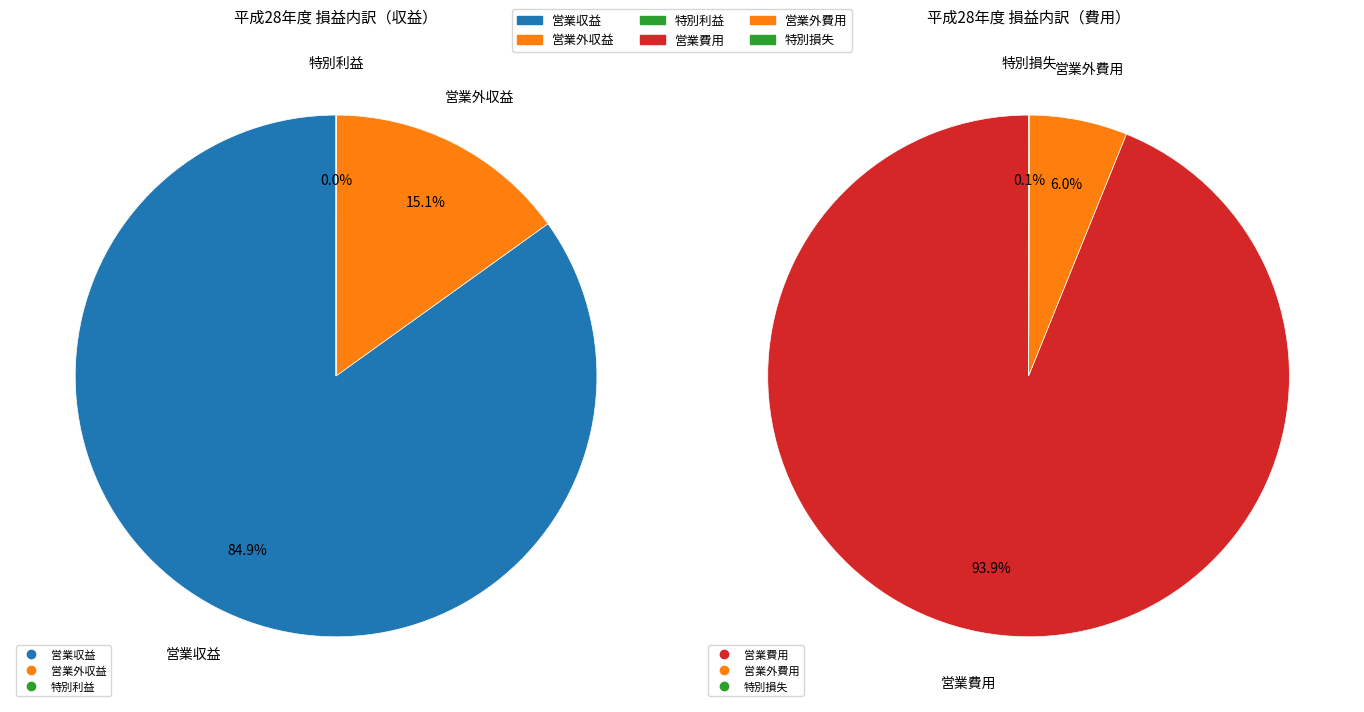

Count the number of slices in the pie.

6